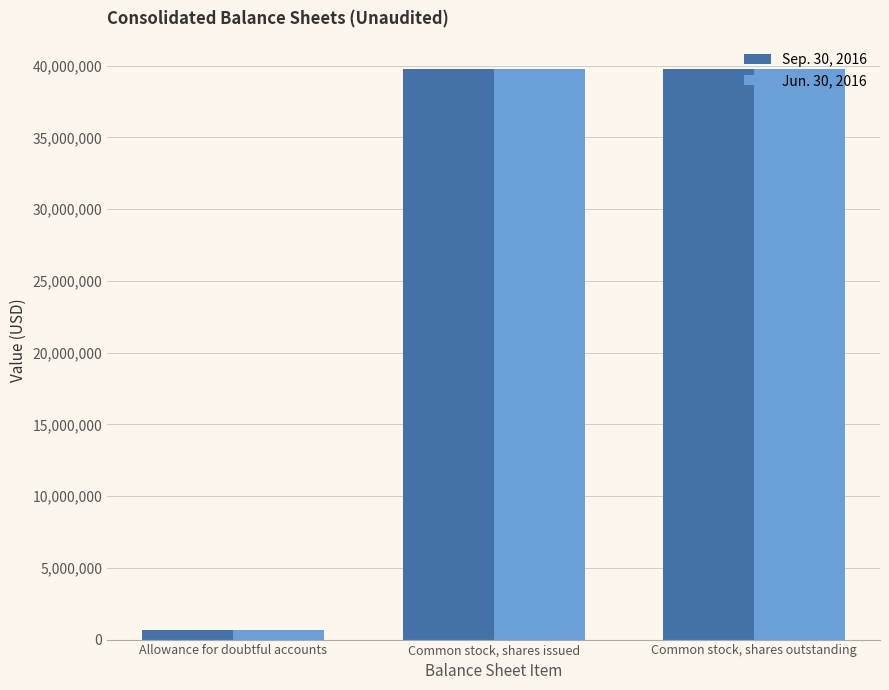

The value of Jun. 30, 2016 at Common stock, shares issued is 39750000. True or false?

True